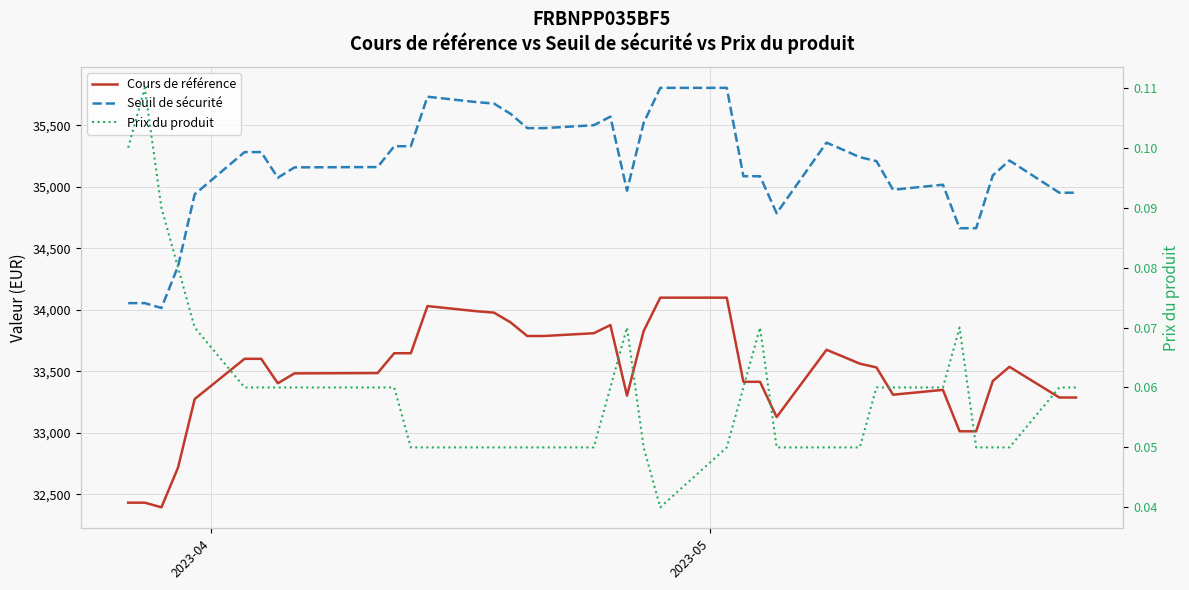

True or false: Cours de référence and Prix du produit cross at least once.

False